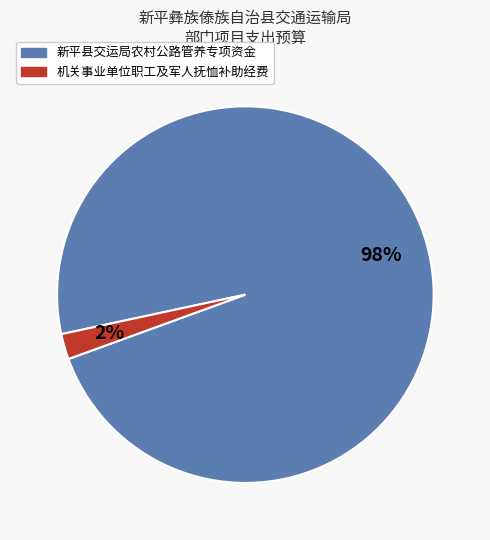

Which has a higher value, 机关事业单位职工及军人抚恤补助经费 or 新平县交运局农村公路管养专项资金?

新平县交运局农村公路管养专项资金